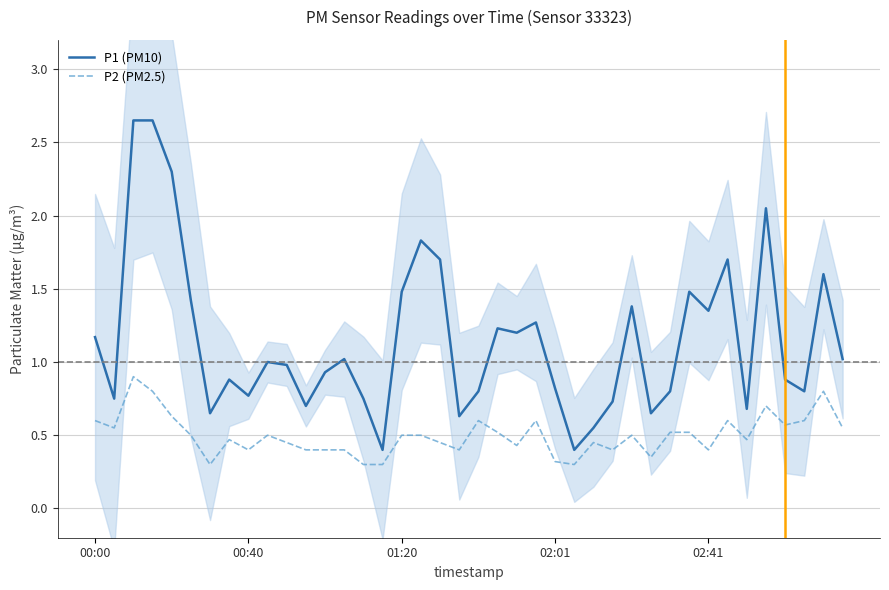

How many interior local peaks does the P1 (PM10) series have?

11